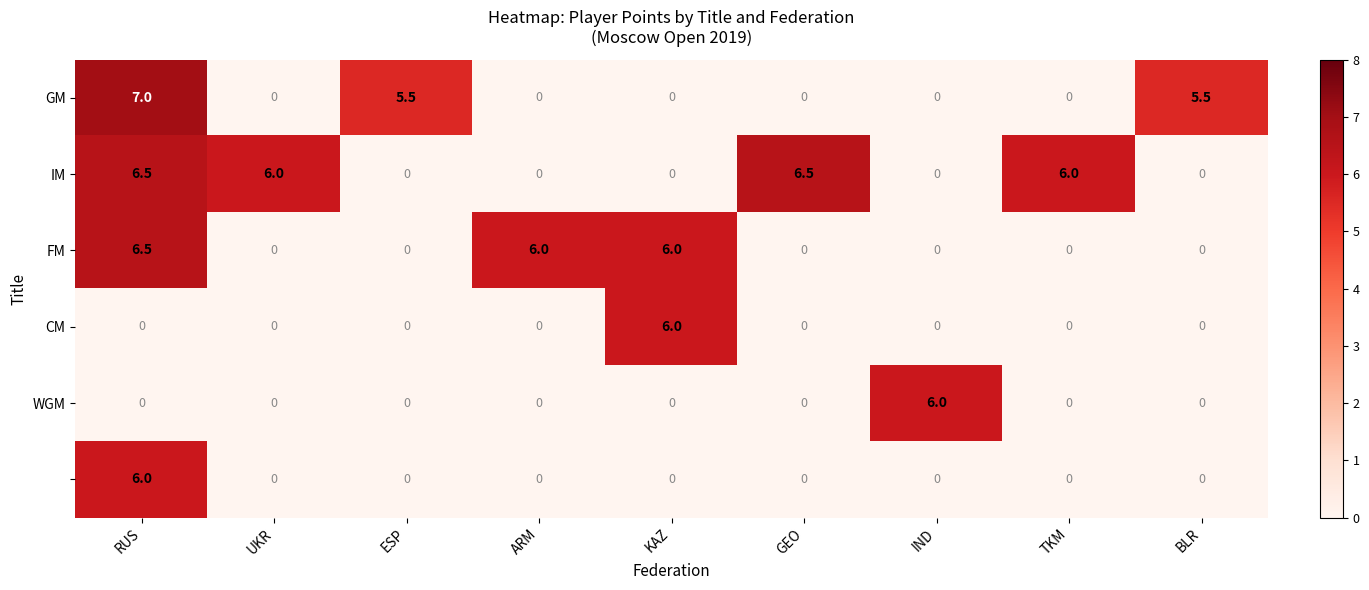

What is the difference between the highest and lowest values at KAZ?

6.0